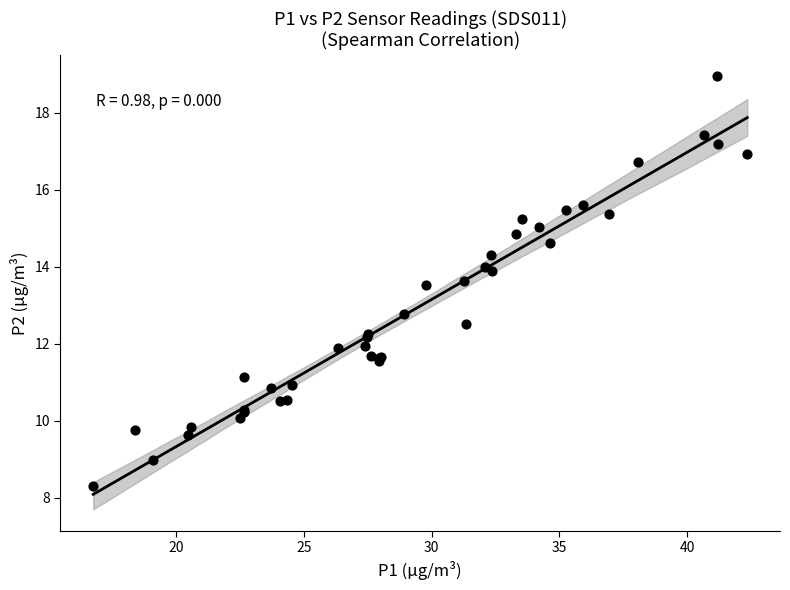

What Y value in the scatter plot is closest to 13?

12.8